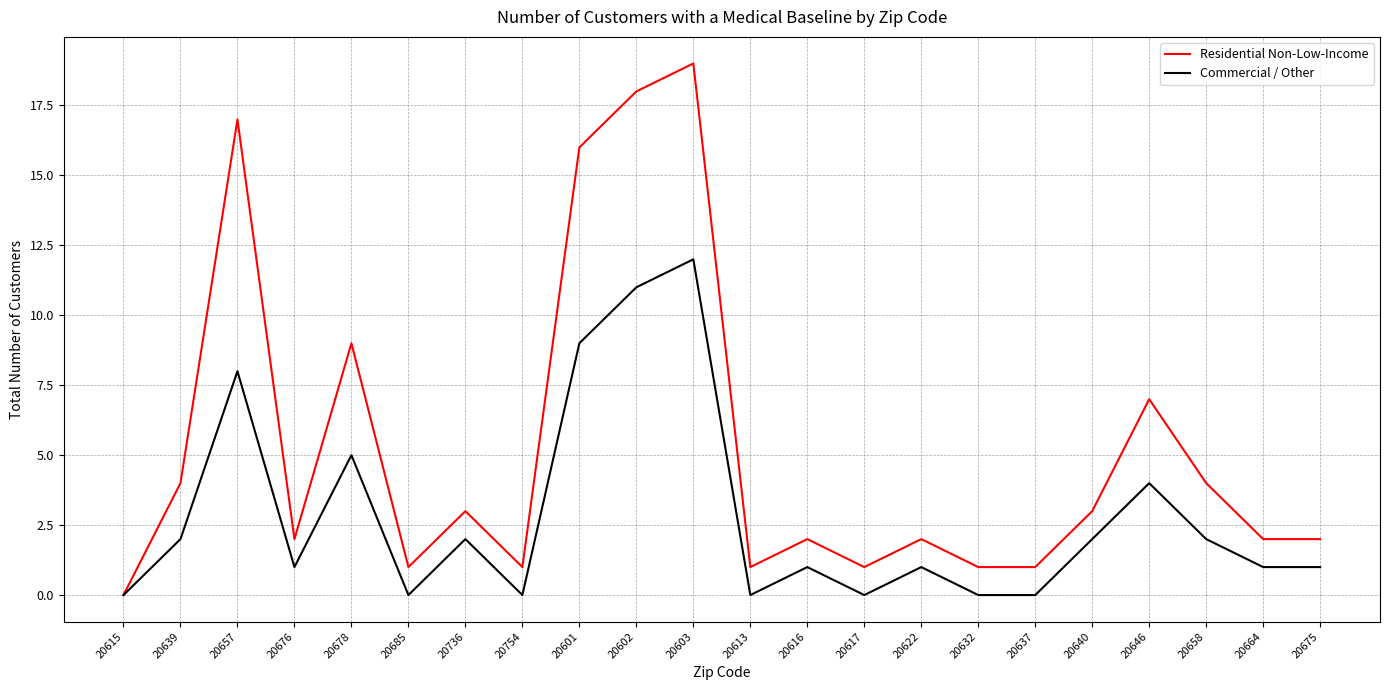

At which category does Commercial / Other reach its first local peak?

20657